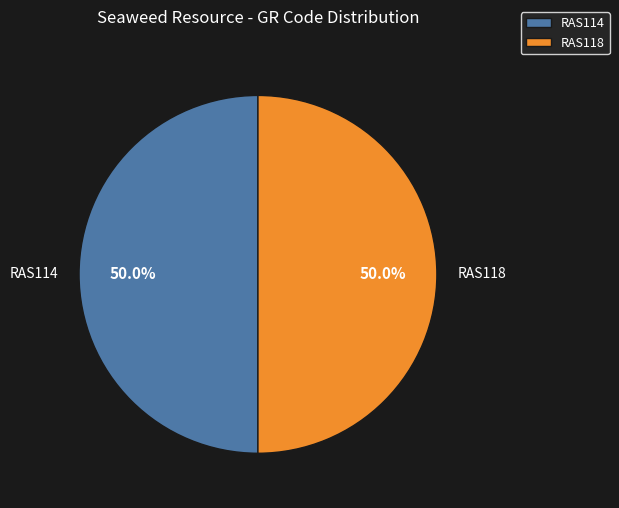

Approximately how many times larger is the value at RAS114 compared to RAS118?

1.0